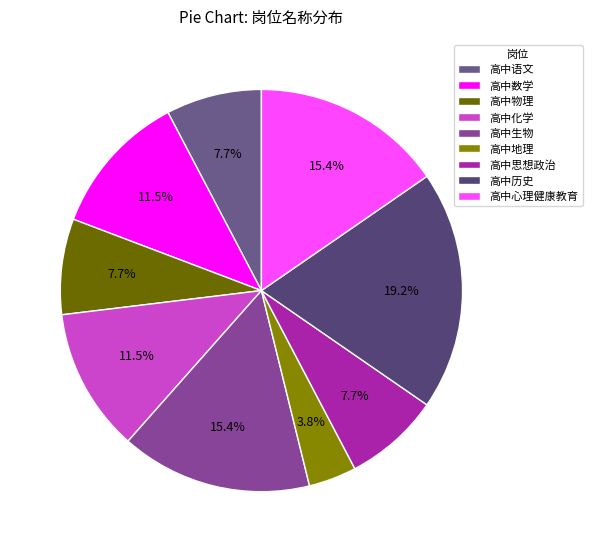

To the nearest percent, what is the combined percentage of 高中语文 and 高中生物?

23%